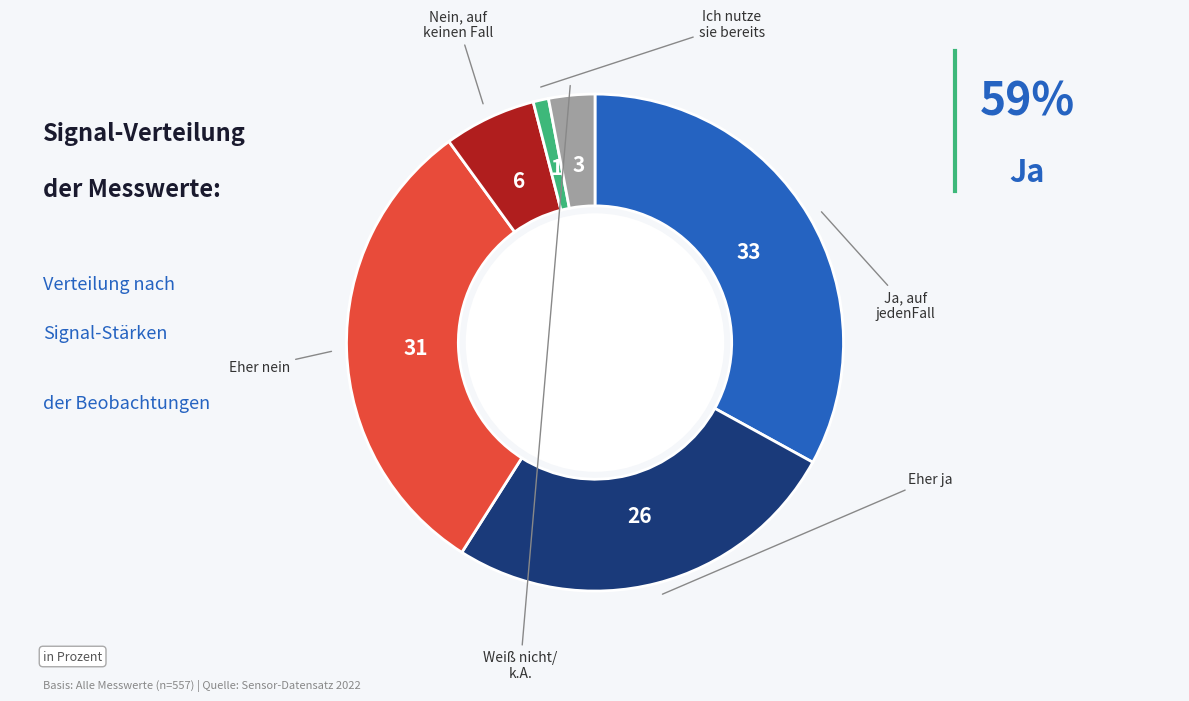

Is there any slice that represents more than half of the pie?

No